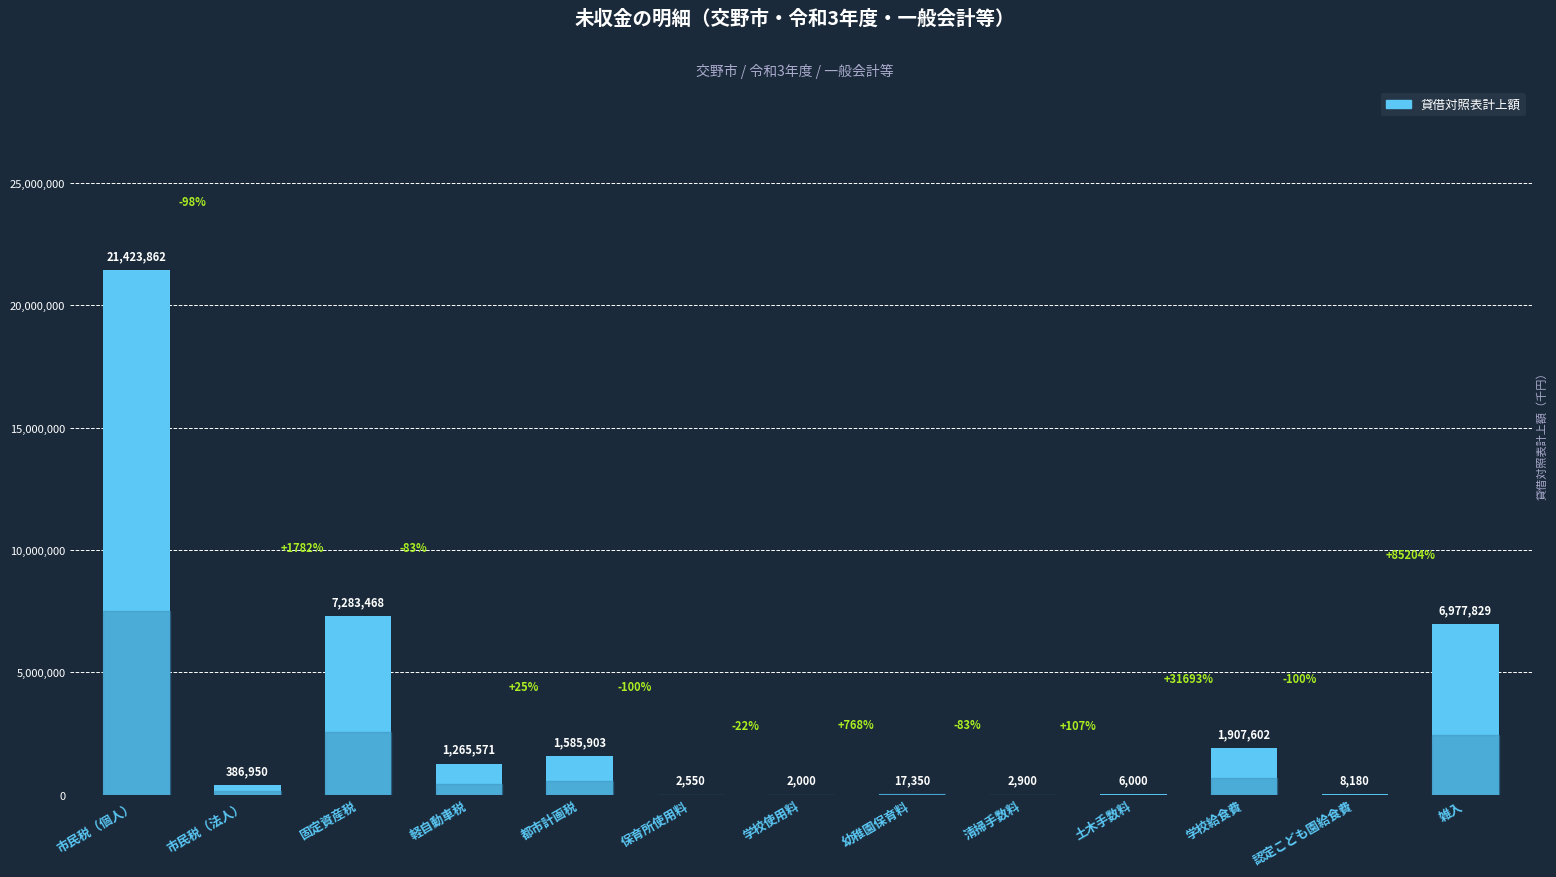

At which category does the chart reach its peak across all series?

市民税（個人）